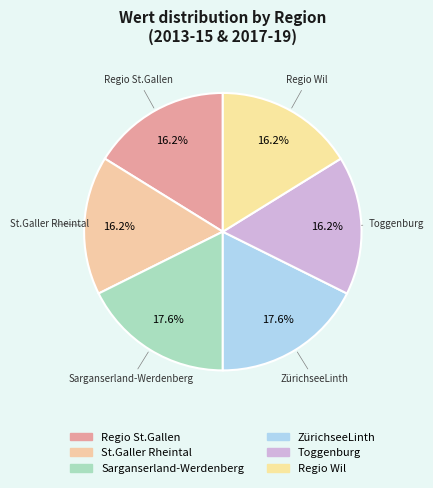

How many segments does this pie chart have?

6